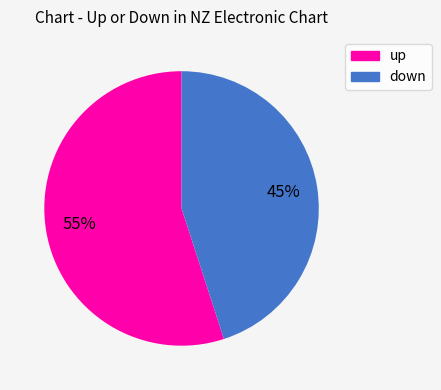

True or false: up accounts for 69% of the total.

False